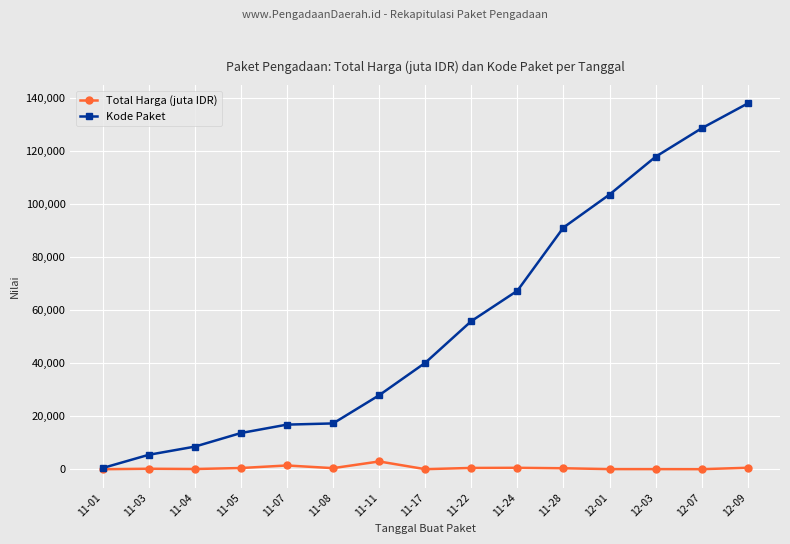

How many distinct data groups are displayed?

2